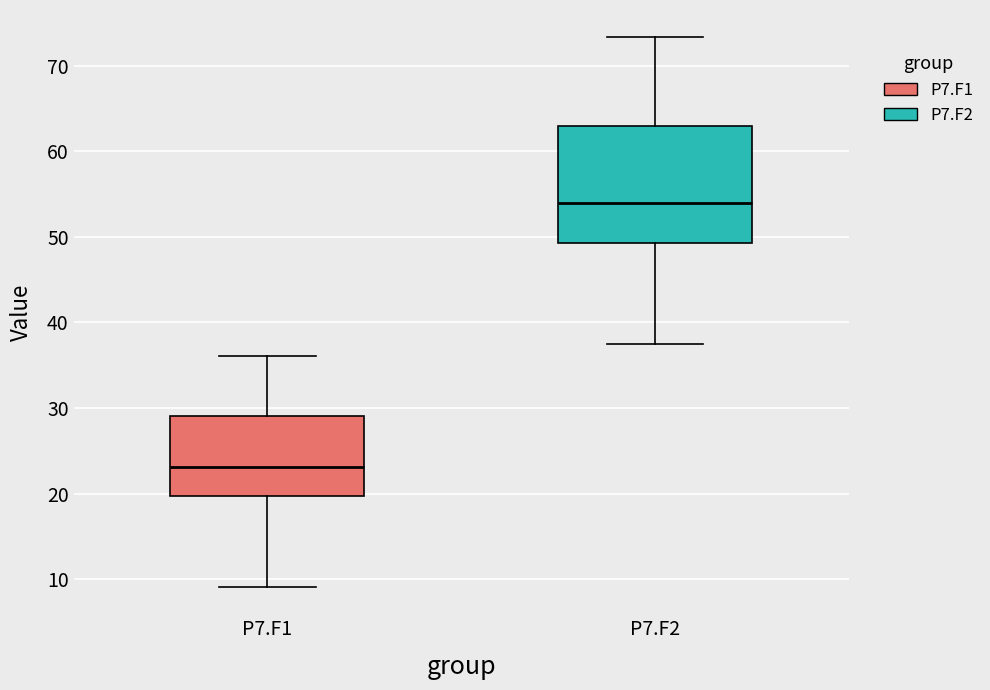

Where does the upper whisker of the box for P7.F1 end on the y-axis? The values are not printed on the chart, so give them approximately, as read against the axis.

36